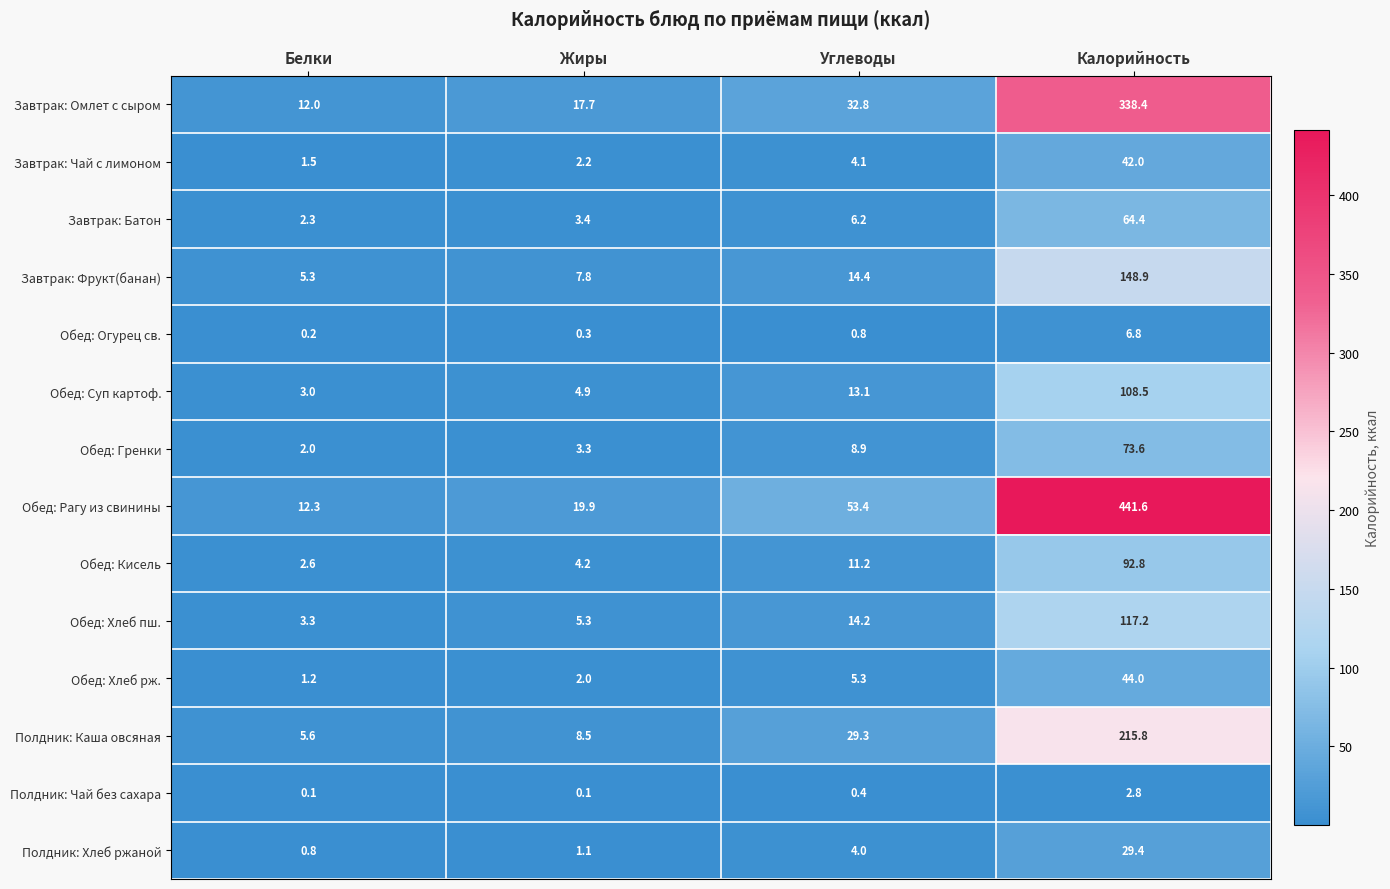

At Жиры, list the series in order from largest to smallest.

Обед: Рагу из свинины, Завтрак: Омлет с сыром, Полдник: Каша овсяная, Завтрак: Фрукт(банан), Обед: Хлеб пш., Обед: Суп картоф., Обед: Кисель, Завтрак: Батон, Обед: Гренки, Завтрак: Чай с лимоном, Обед: Хлеб рж., Полдник: Хлеб ржаной, Обед: Огурец св., Полдник: Чай без сахара